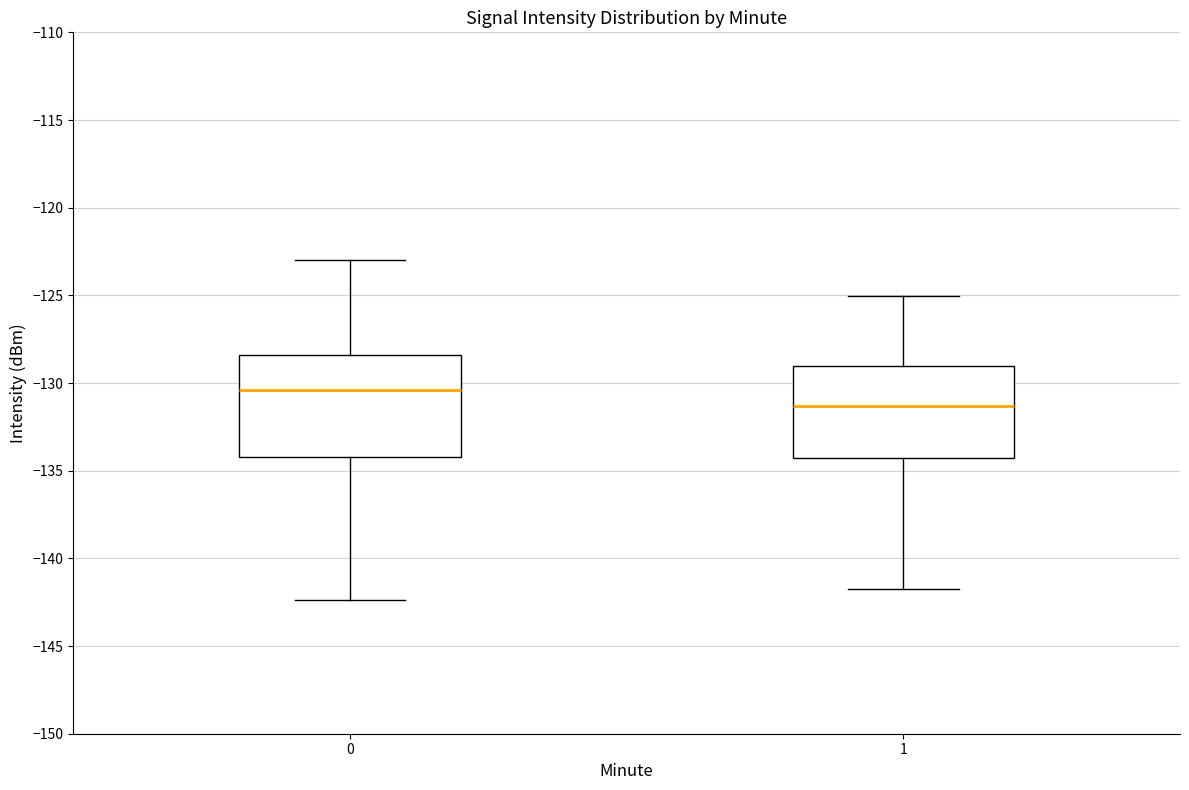

Reading left to right, transcribe this box plot: for each box, give where its median line is, the range the box spans, and where its two whiskers end, as read against the y-axis. The values are not printed on the chart, so give them approximately, as read against the axis.

0: median -130.5, box -134.0 to -128.5, whiskers -142.5 to -123.0
1: median -131.5, box -134.5 to -129.0, whiskers -141.5 to -125.0